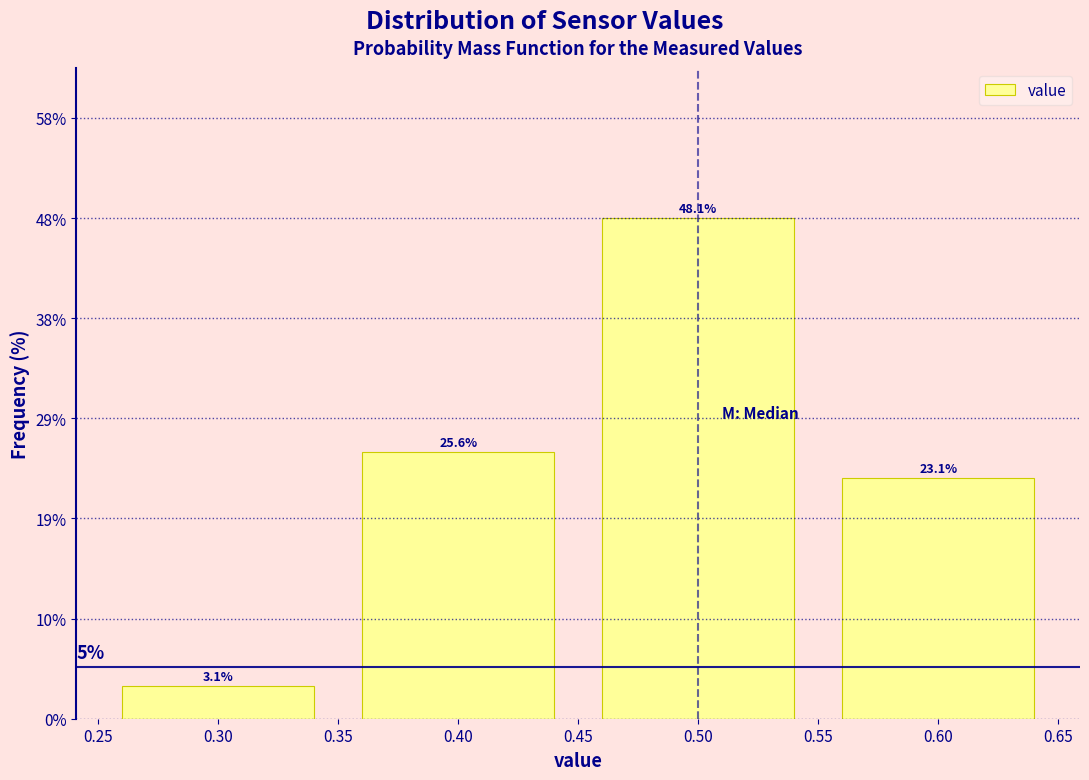

Reading left to right, transcribe all the data shown in this chart.

0.30=3.1	0.40=25.6	0.50=48.1	0.60=23.1